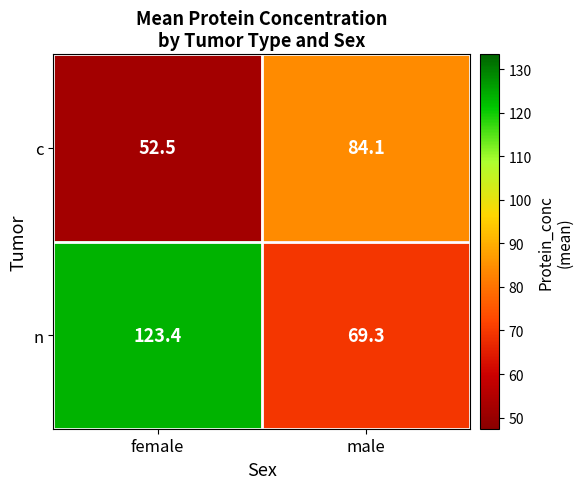

Is it true that c equals 84.1 at male?

True